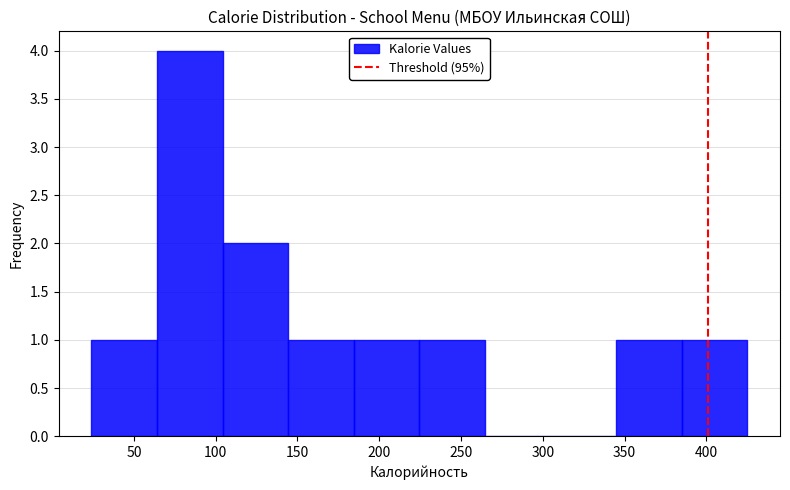

Reading left to right, list every bar in this chart as the range it spans on the x-axis followed by its height. Neither the bar edges nor the heights are printed on the chart, so give them approximately, as read against the axes.

25 to 65: 1
65 to 105: 4
105 to 145: 2
145 to 185: 1
185 to 225: 1
225 to 265: 1
265 to 305: 0
305 to 345: 0
345 to 385: 1
385 to 425: 1